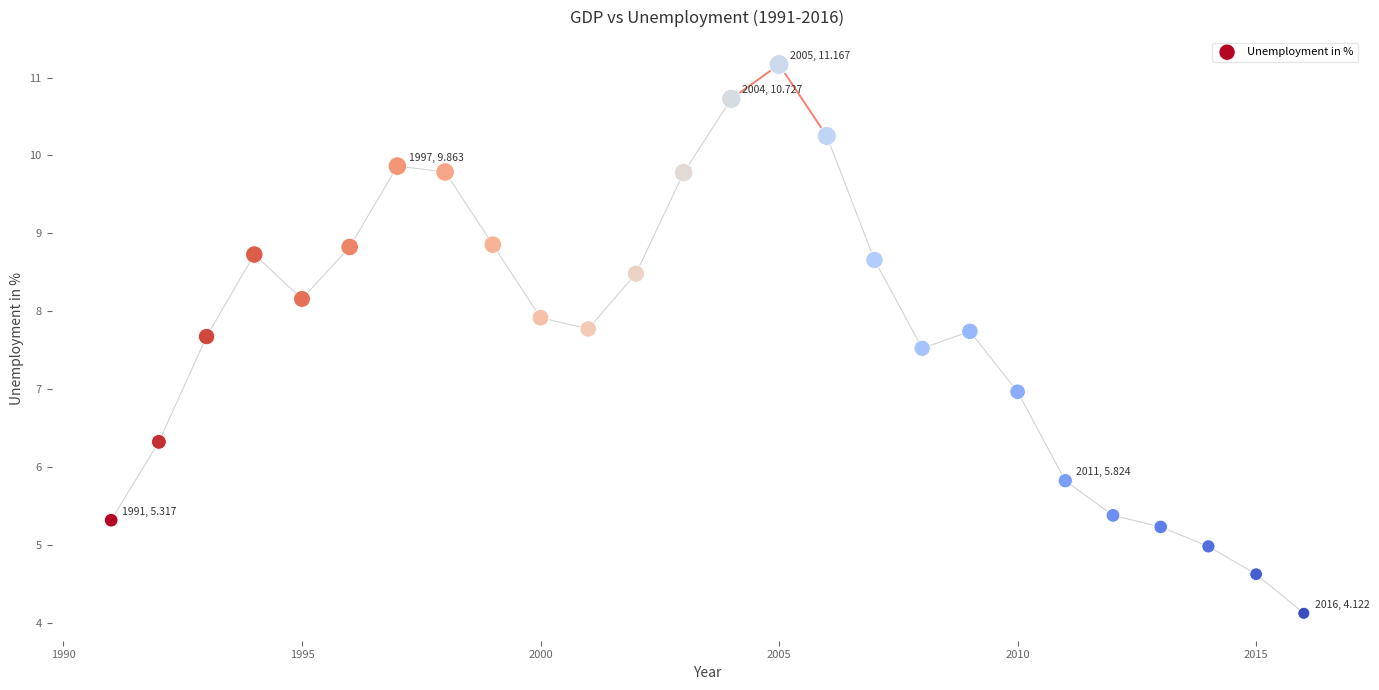

What is the range of Y values (max minus min)?

7.0